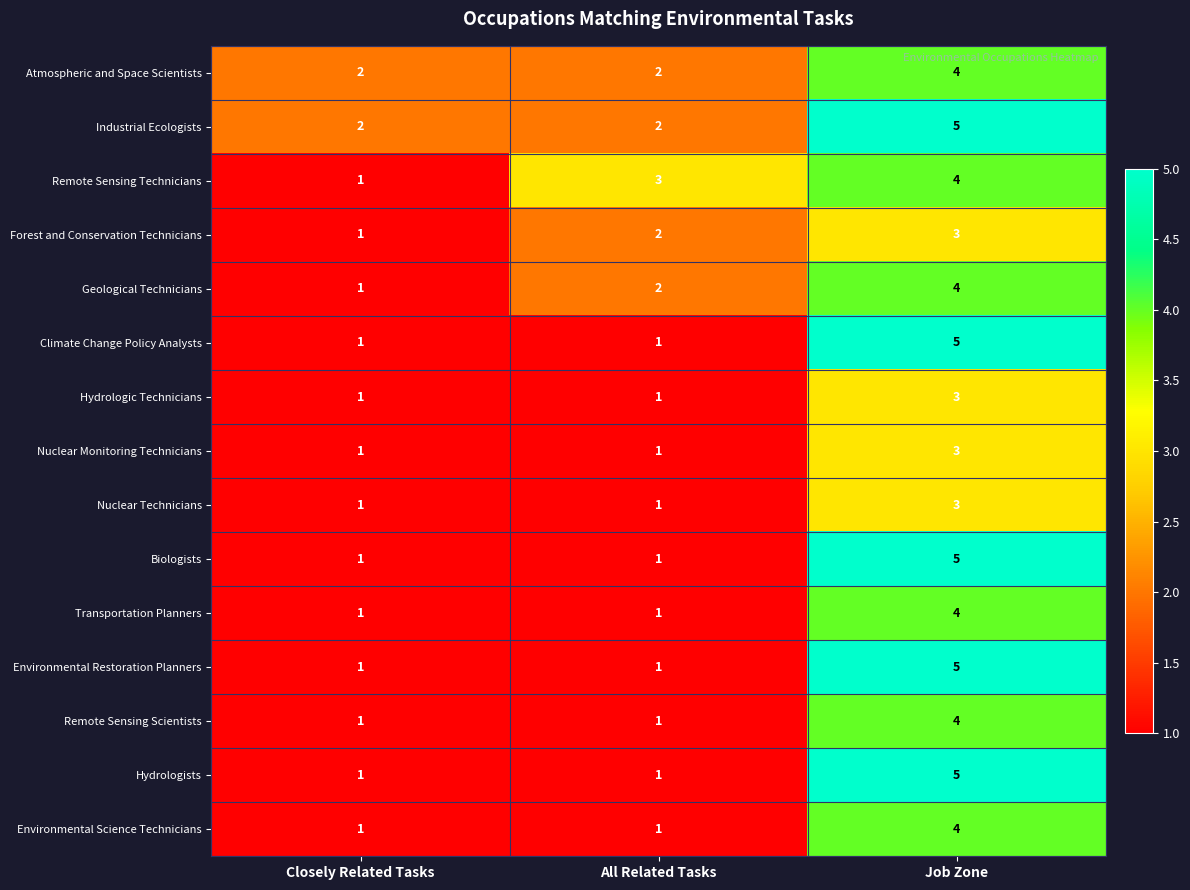

What is the difference between the highest and lowest values at Closely Related Tasks?

1